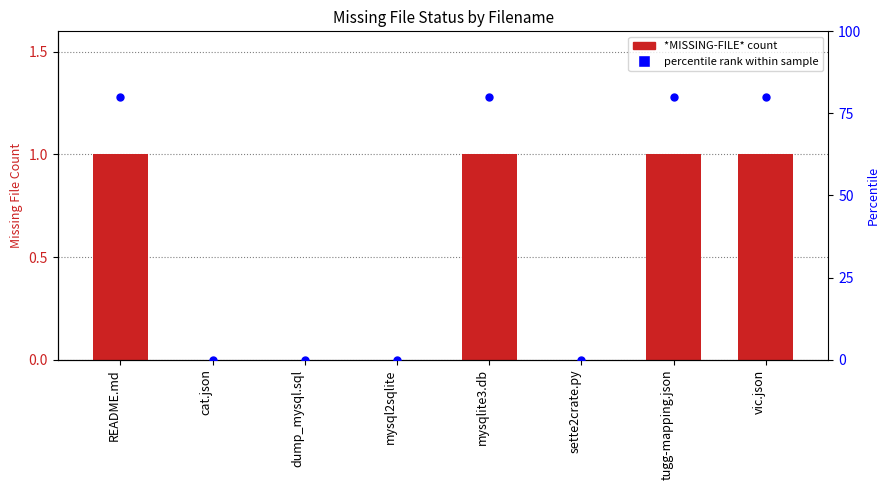

At which category is the sum across all series the highest?

README.md